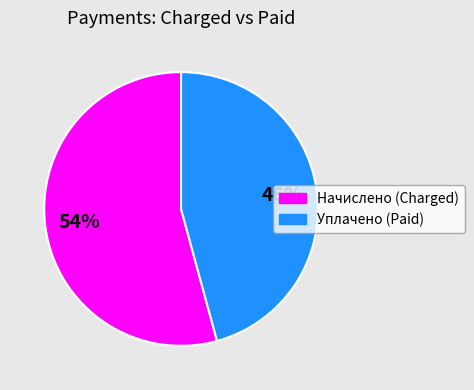

Rank the categories by value from highest to lowest.

Начислено (Charged), Уплачено (Paid)